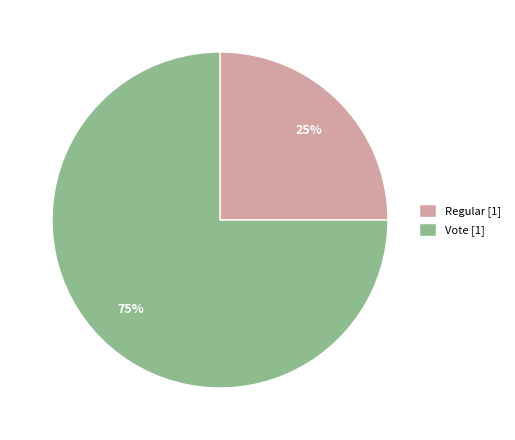

Does Regular account for over 50% of the chart?

No